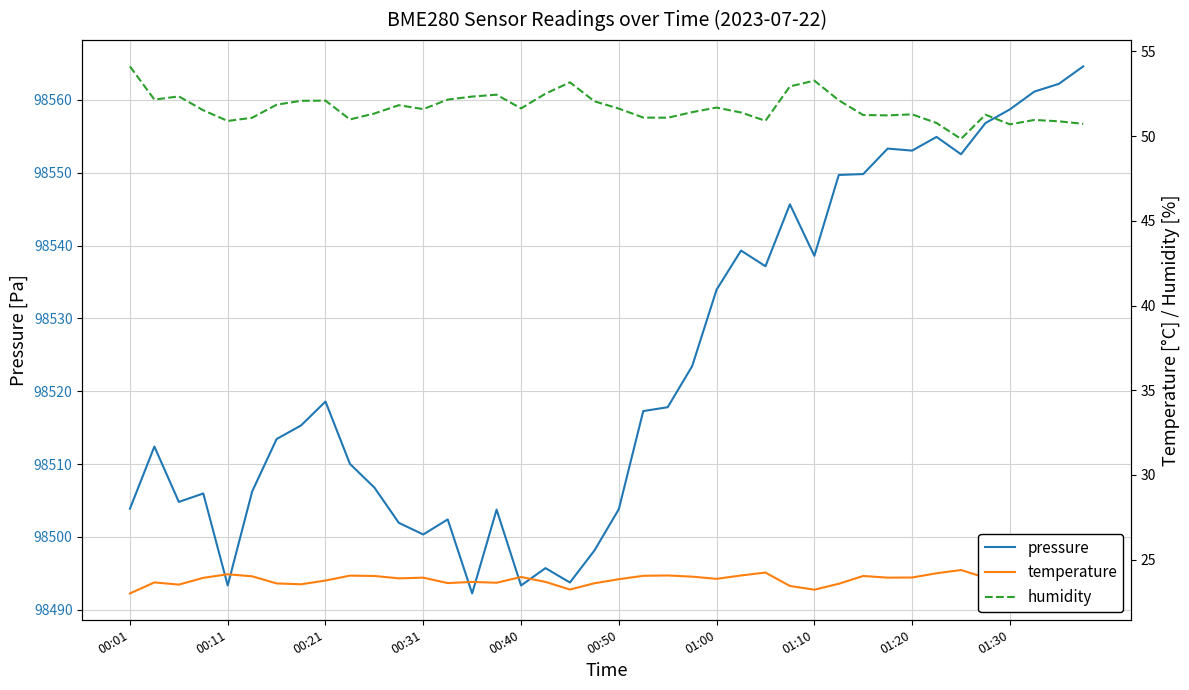

What is the average value of the humidity series?

51.7